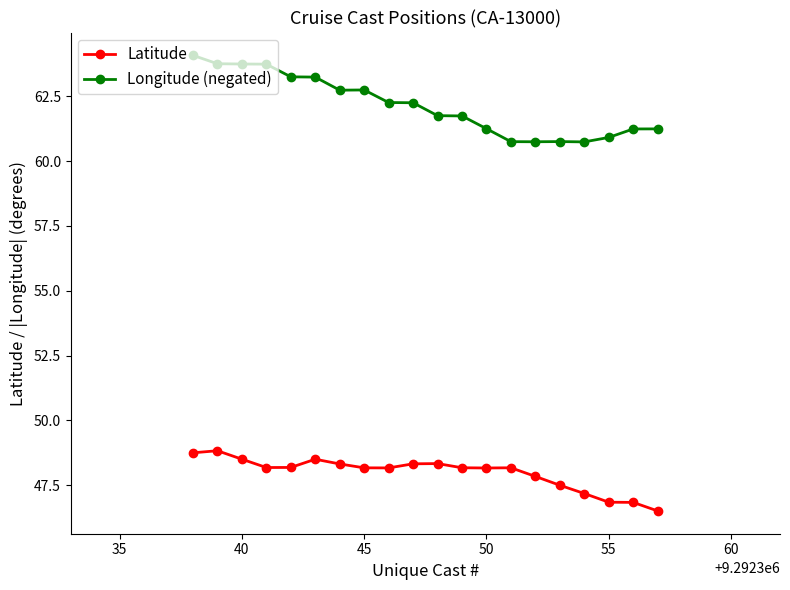

True or false: Longitude (negated) and Latitude intersect in this chart.

False